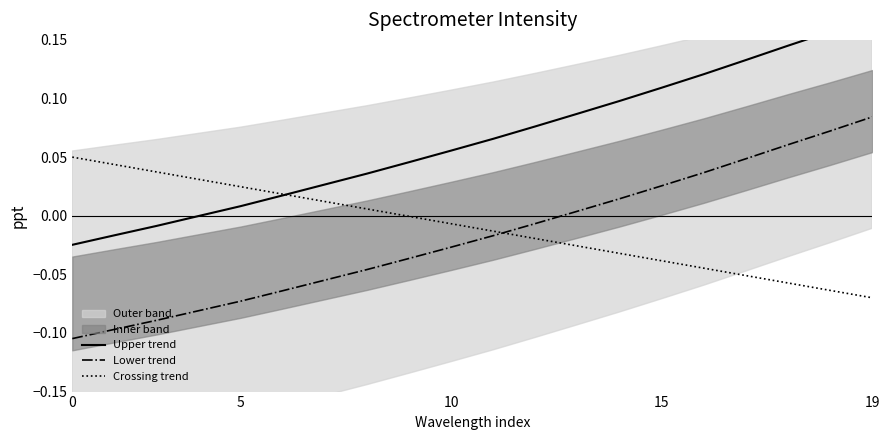

True or false: Upper trend and Lower trend intersect in this chart.

False